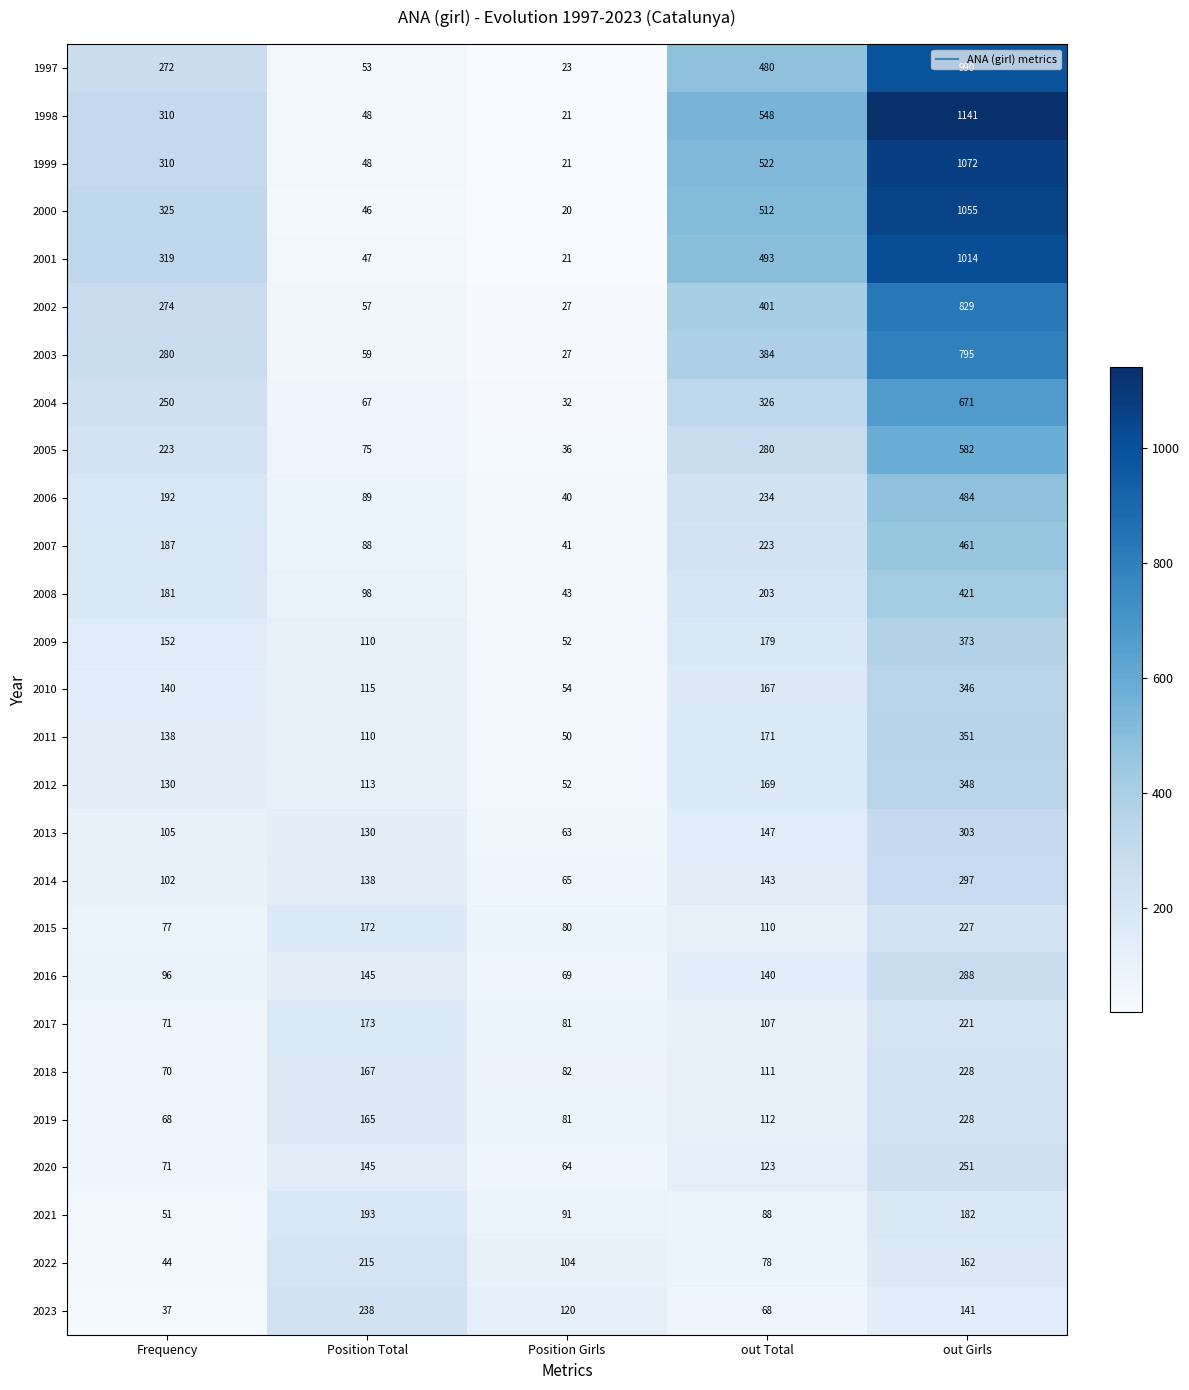

Between Frequency and Position Girls, which series saw the biggest shift?

2000